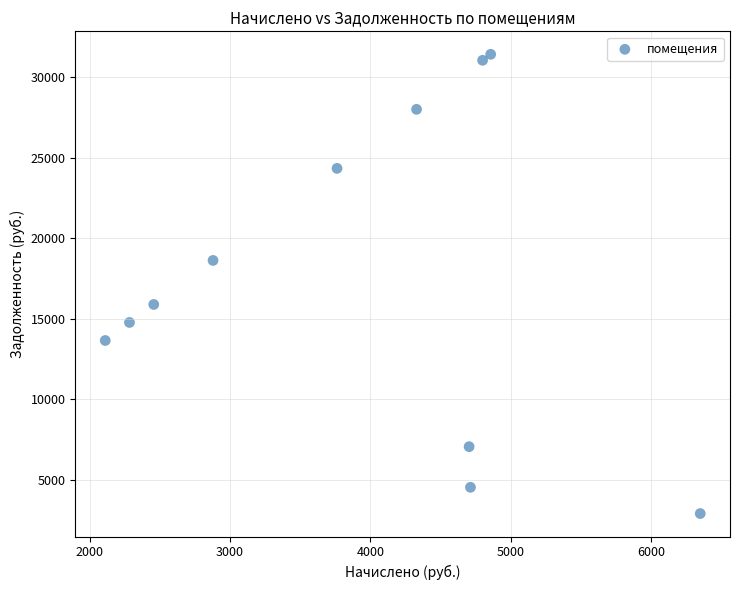

What is the range of Y values (max minus min)?

28496.0